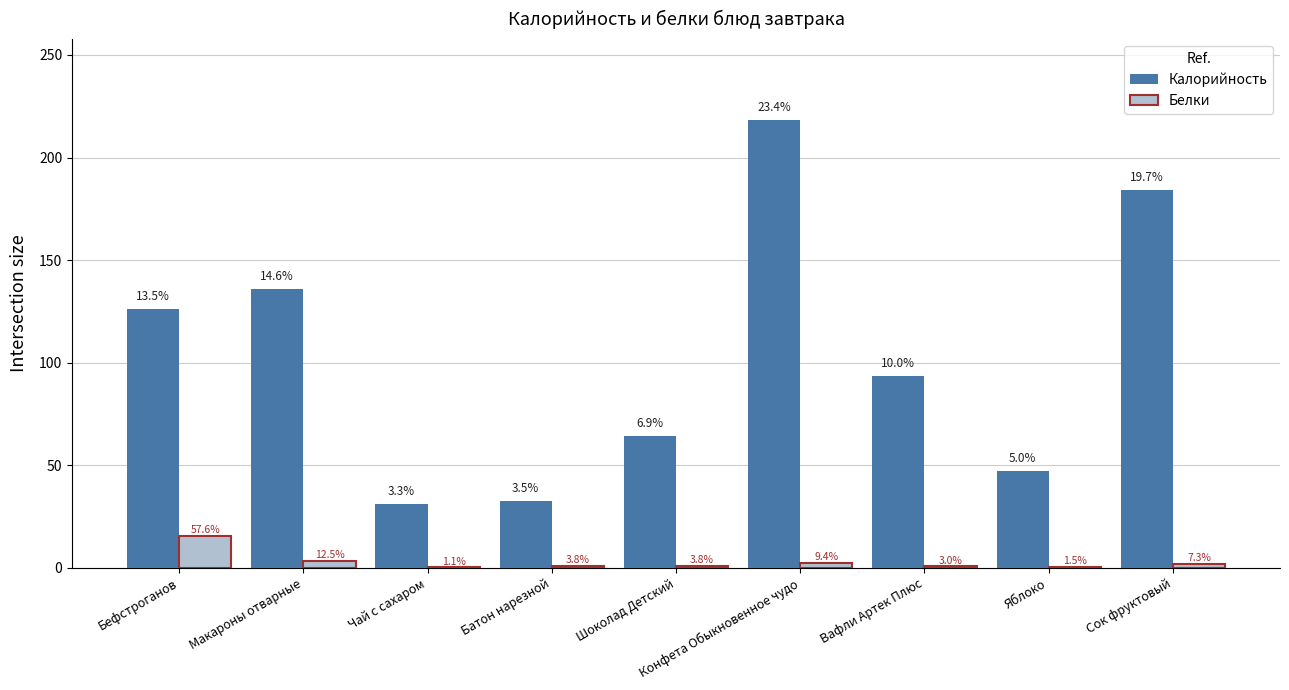

Does the chart contain stacked bars?

No